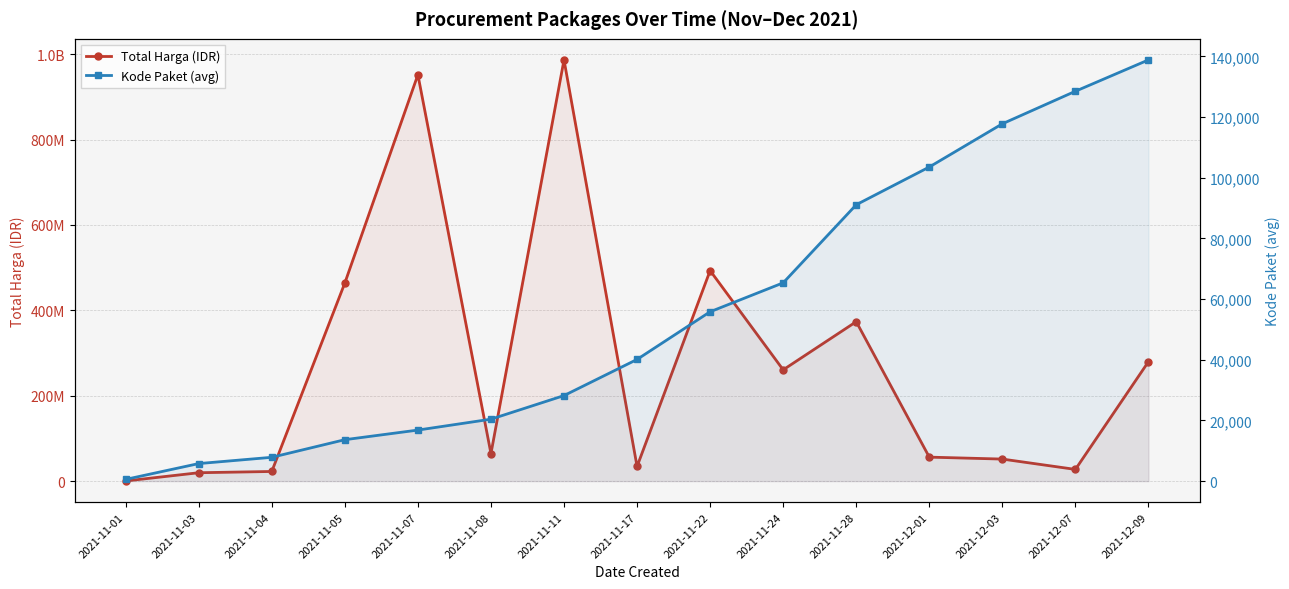

Where is Total Harga (IDR) nearest to the value 493404646?

2021-11-22